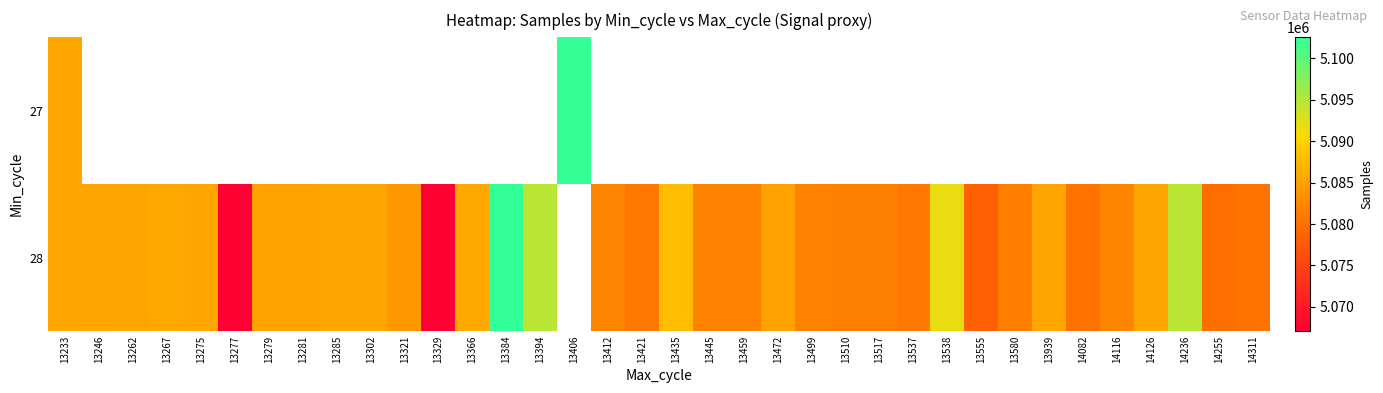

List the series in order of their peak value, highest first.

28, 27